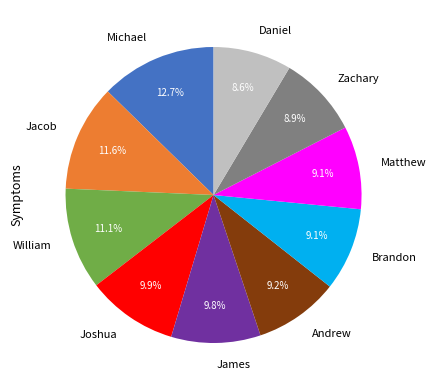

Is the sum of Jacob and William greater than half?

No